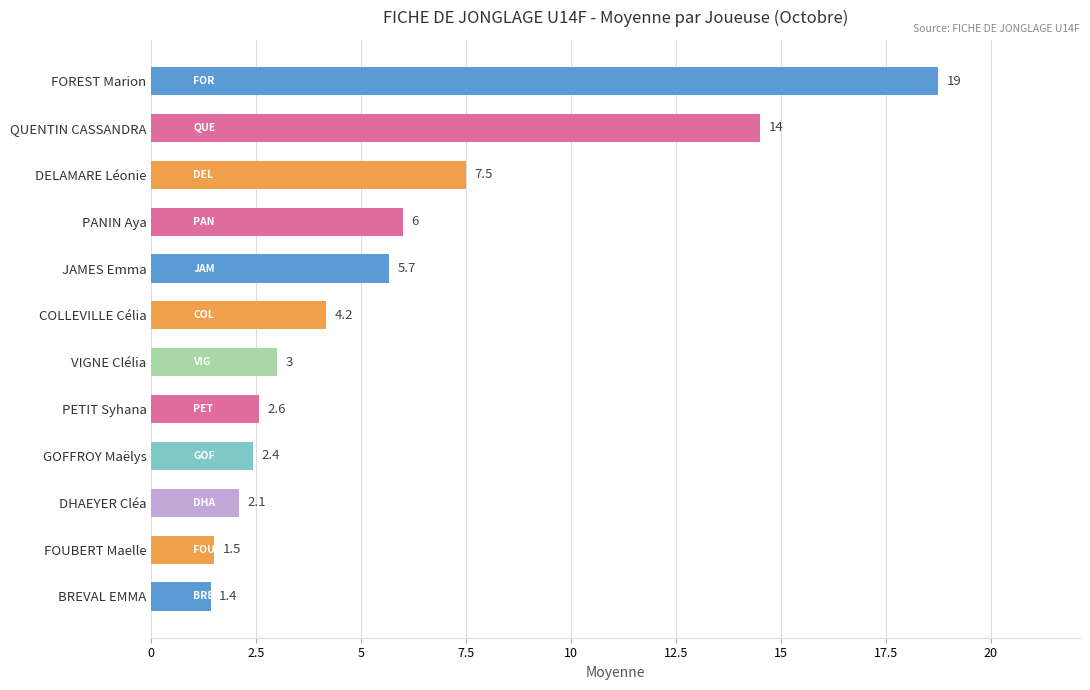

Approximately how many times larger is the value at PETIT Syhana compared to FOUBERT Maelle?

1.7